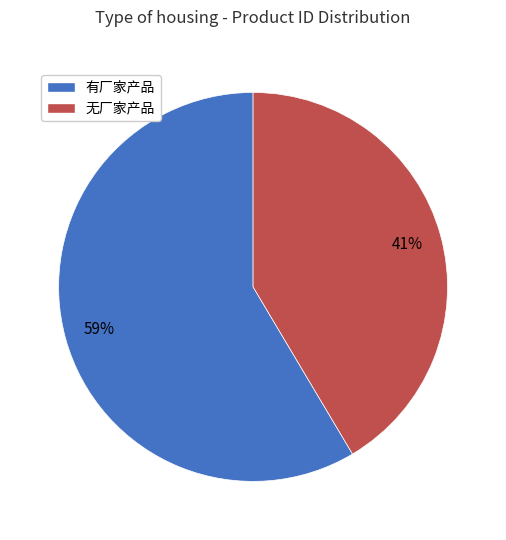

Is there a majority slice in this chart?

Yes